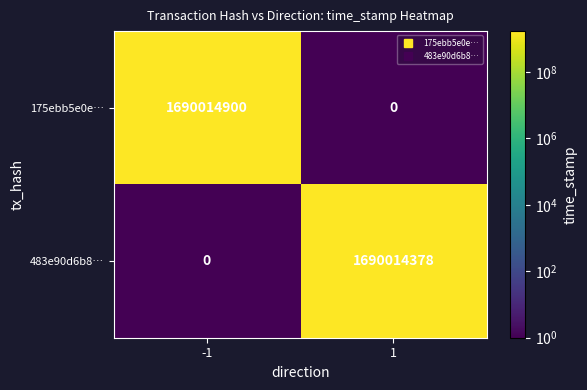

Between -1 and 1, which series saw the biggest shift?

175ebb5e0e…